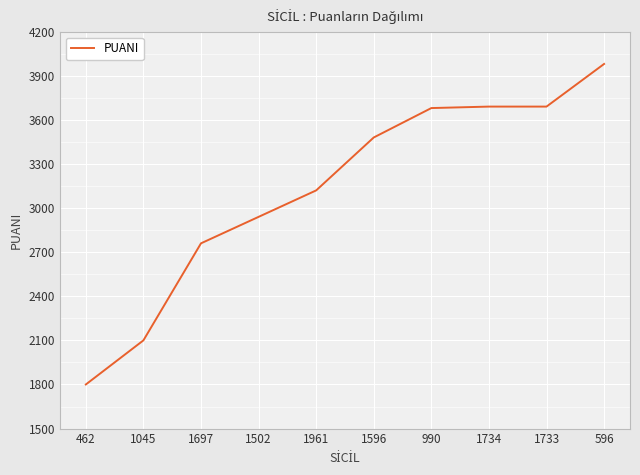

What is the difference between the maximum and minimum values?

2180